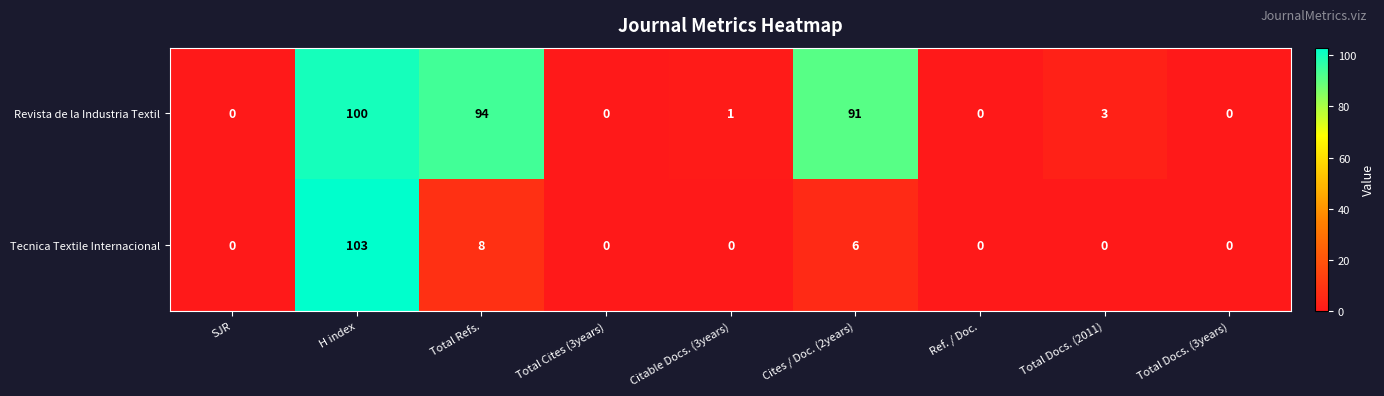

True or false: Revista de la Industria Textil has a value of 59 at Ref. / Doc..

False